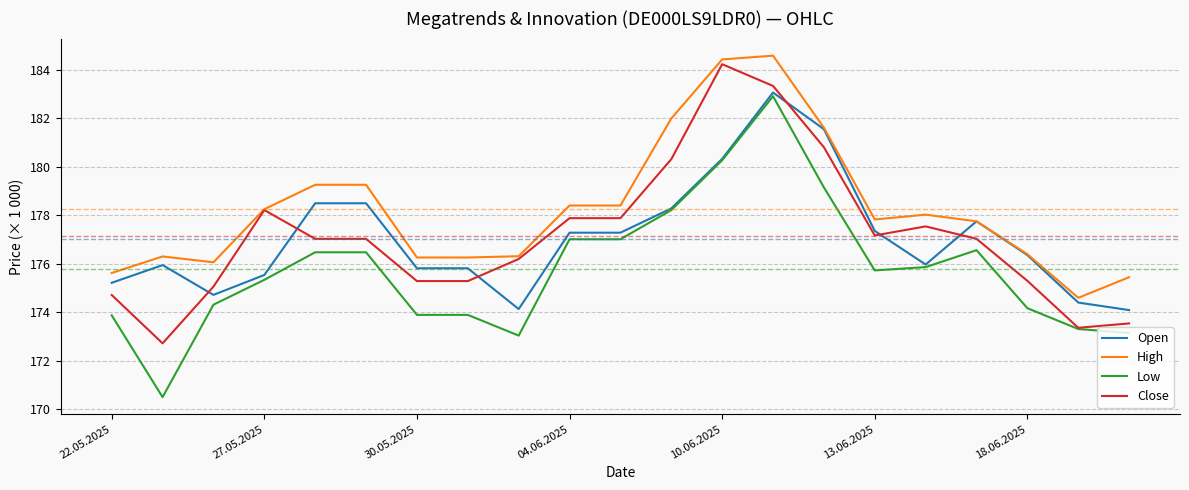

Which series has the largest range (max minus min)?

Low